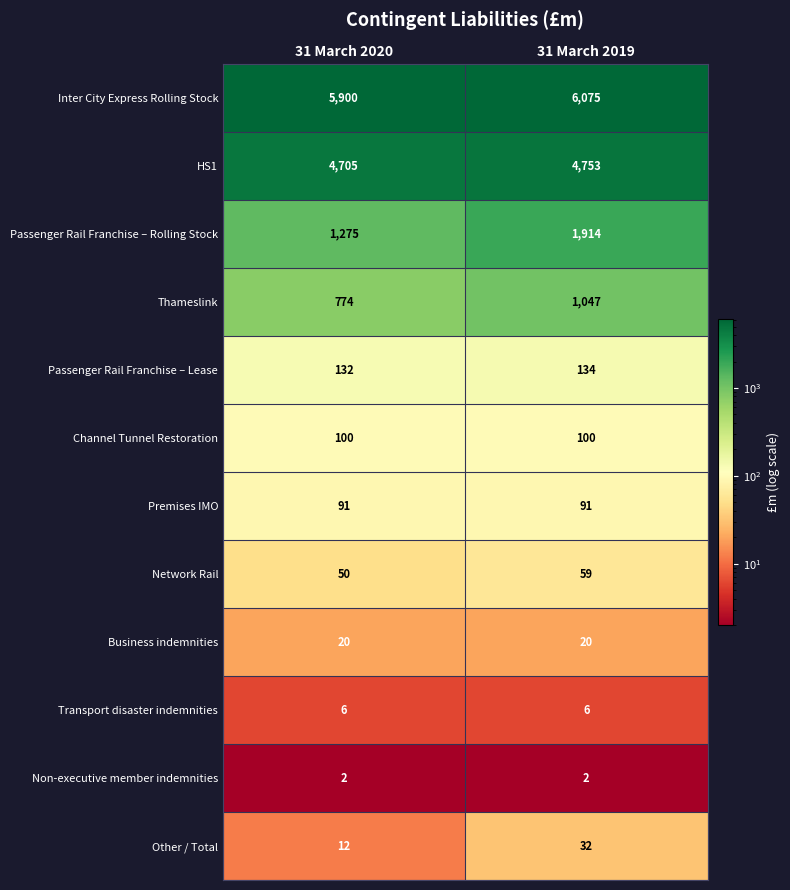

What is the smallest value displayed?

2